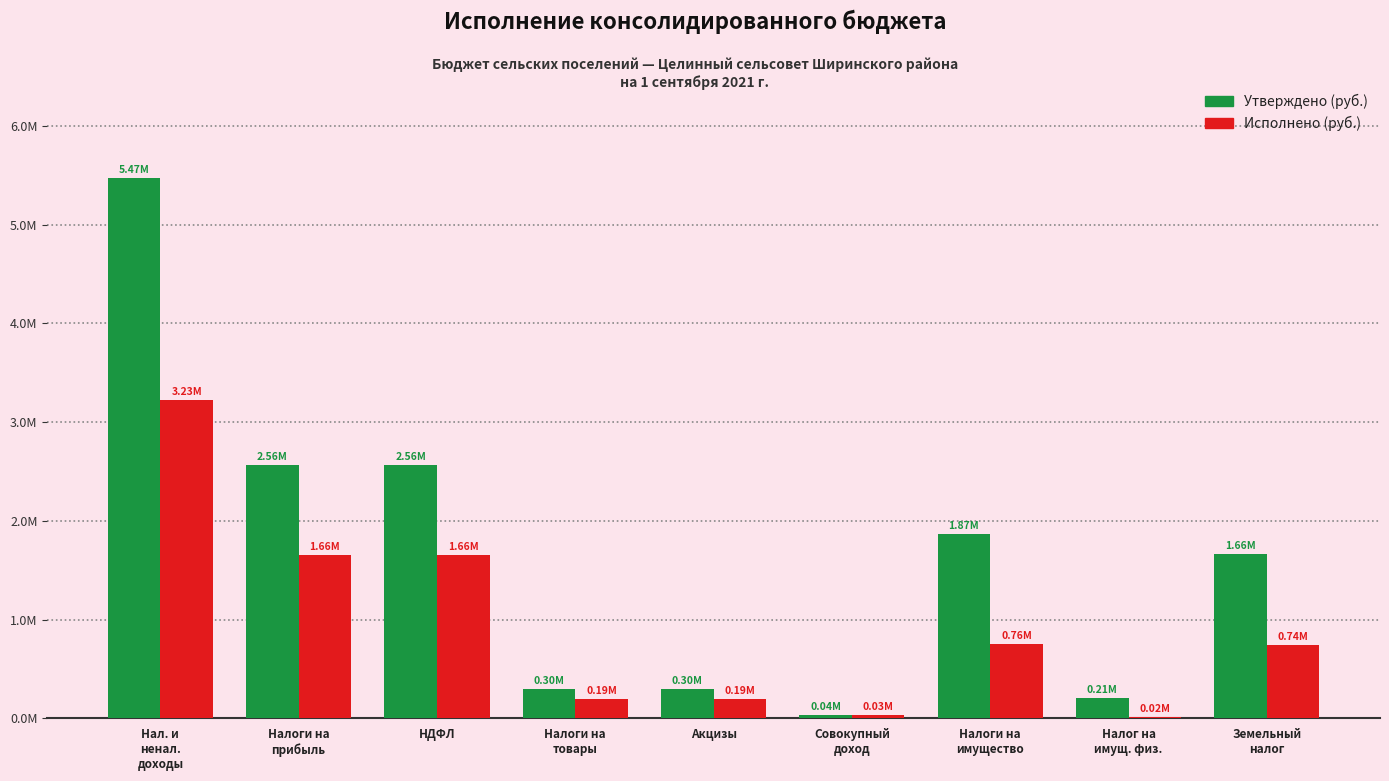

What are all the series names shown in the legend?

Утверждено (руб.), Исполнено (руб.)